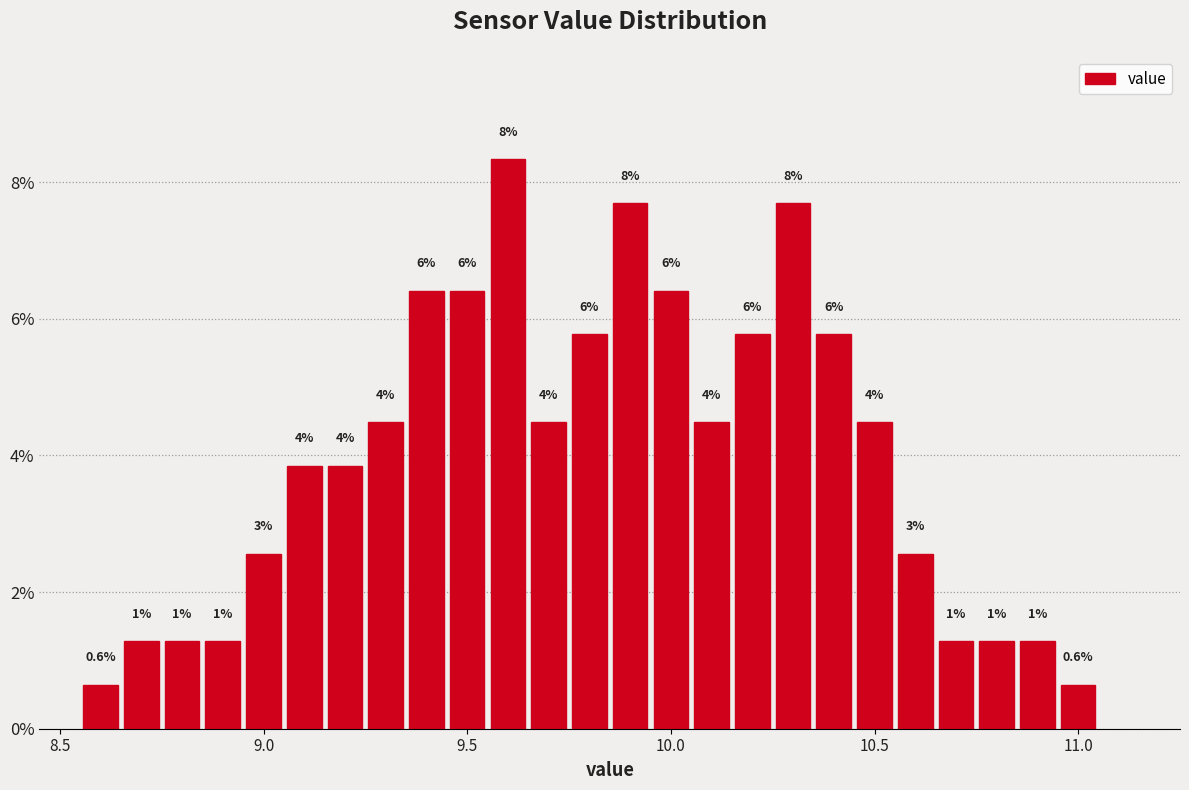

Read against the x-axis, roughly where is the centre of the tallest bar?

9.60